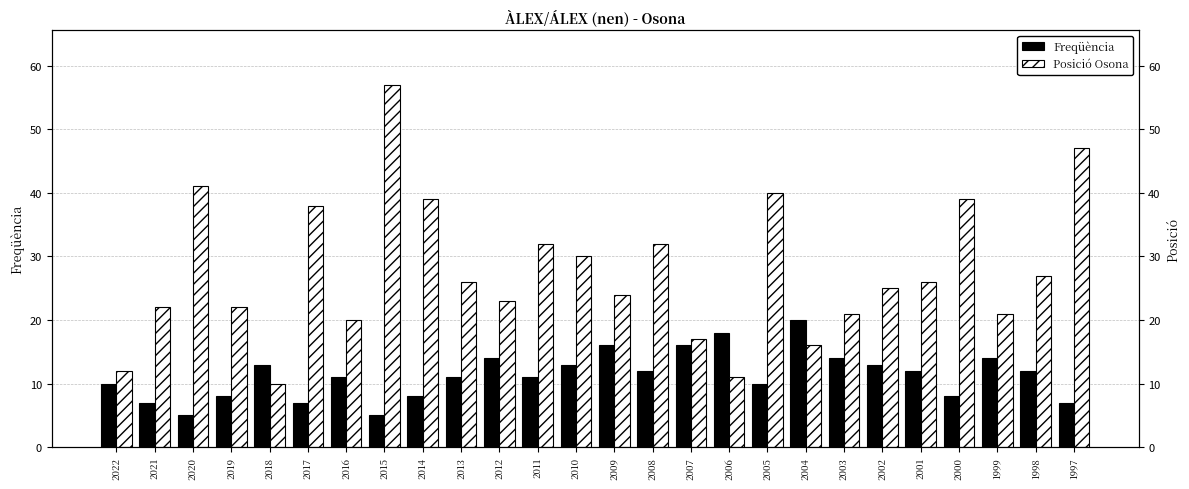

True or false: Posició Osona has a value of 39 at 2014.

True